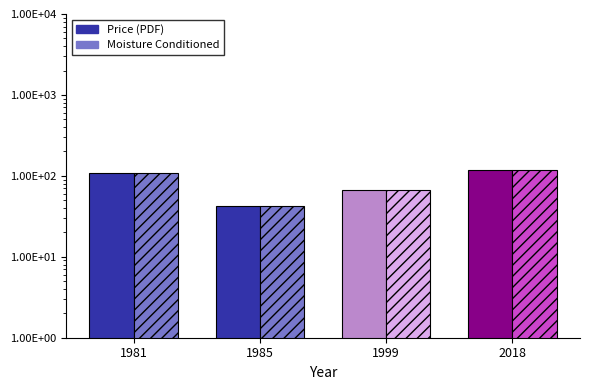

Where is the data nearest to the value 81?

1999